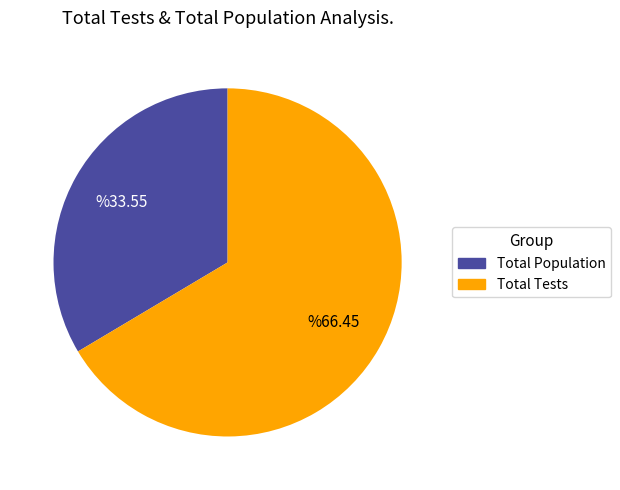

Is there any slice that represents more than half of the pie?

Yes